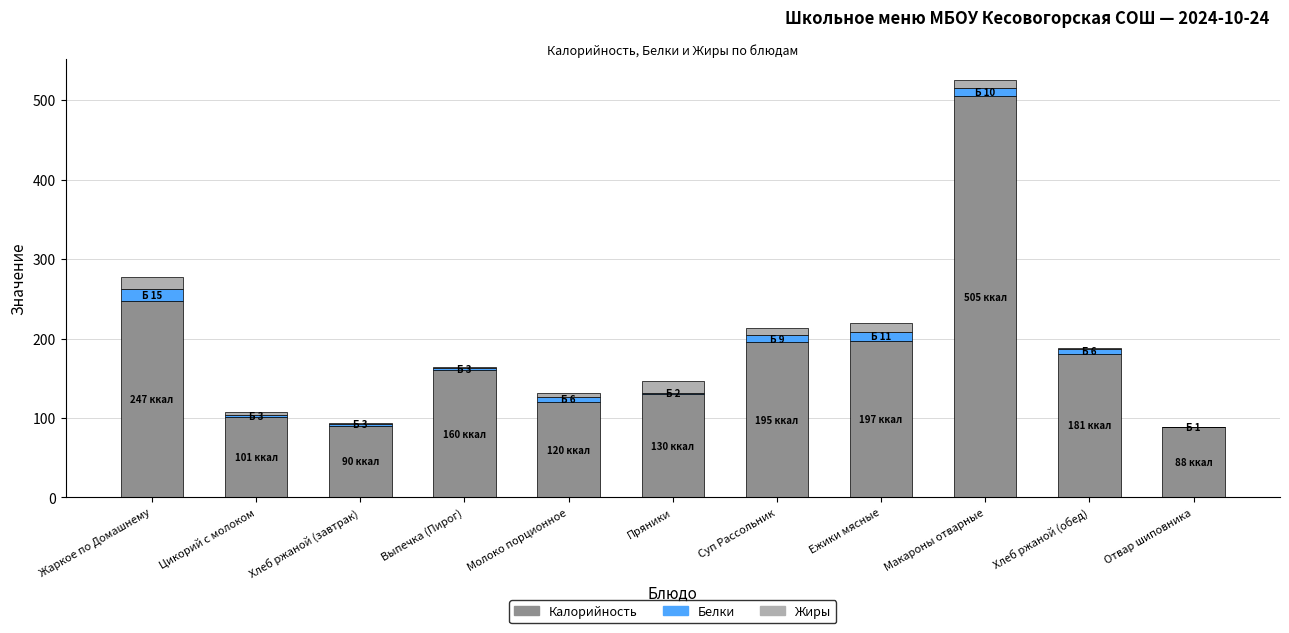

Is it true that Калорийность equals 101 at Цикорий с молоком?

True